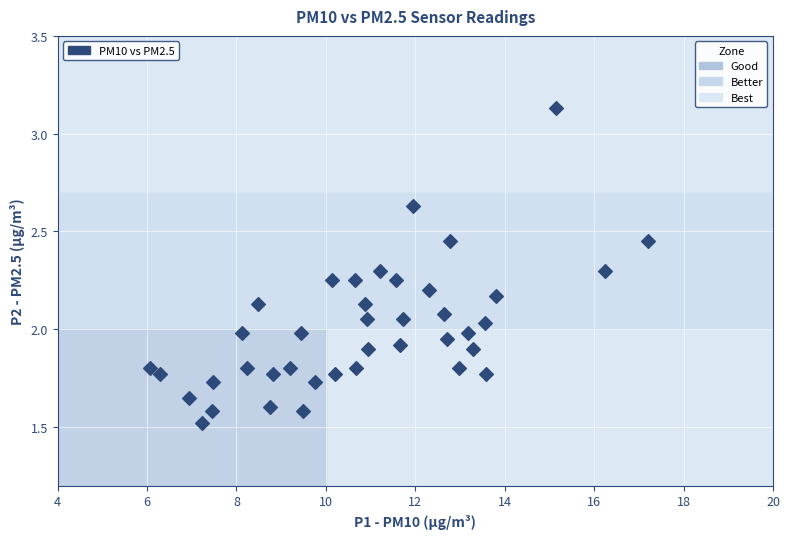

What is the range of X values (max minus min)?

11.1